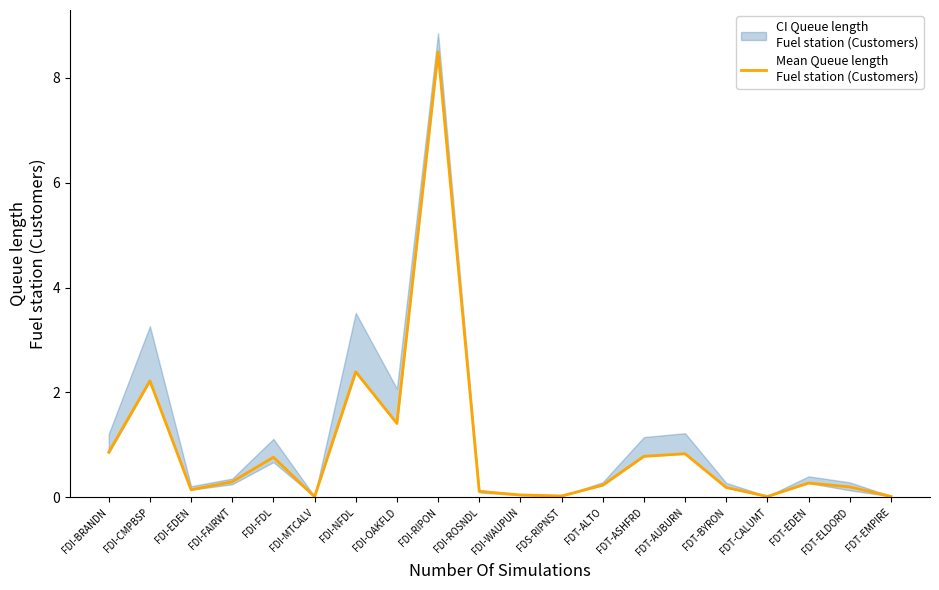

Is it true that the value at FDI-ROSNDL is 0.1?

True